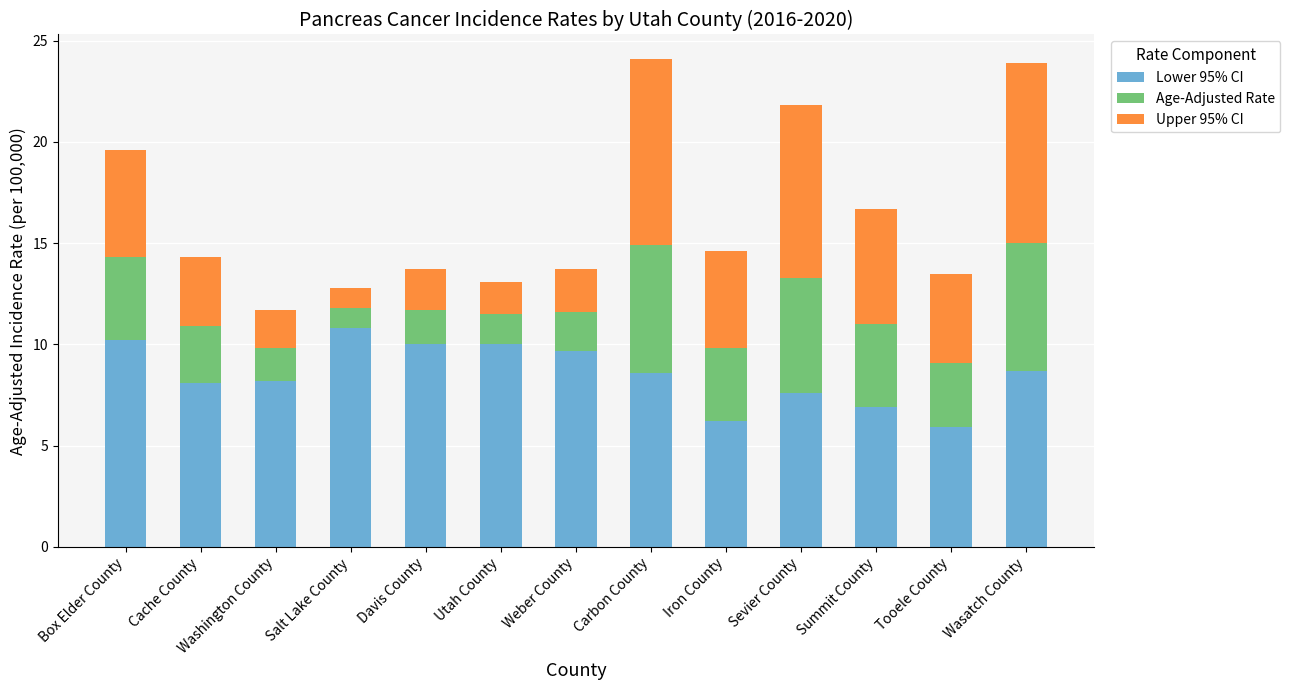

What are all the series names shown in the legend?

Lower 95% CI, Age-Adjusted Rate, Upper 95% CI